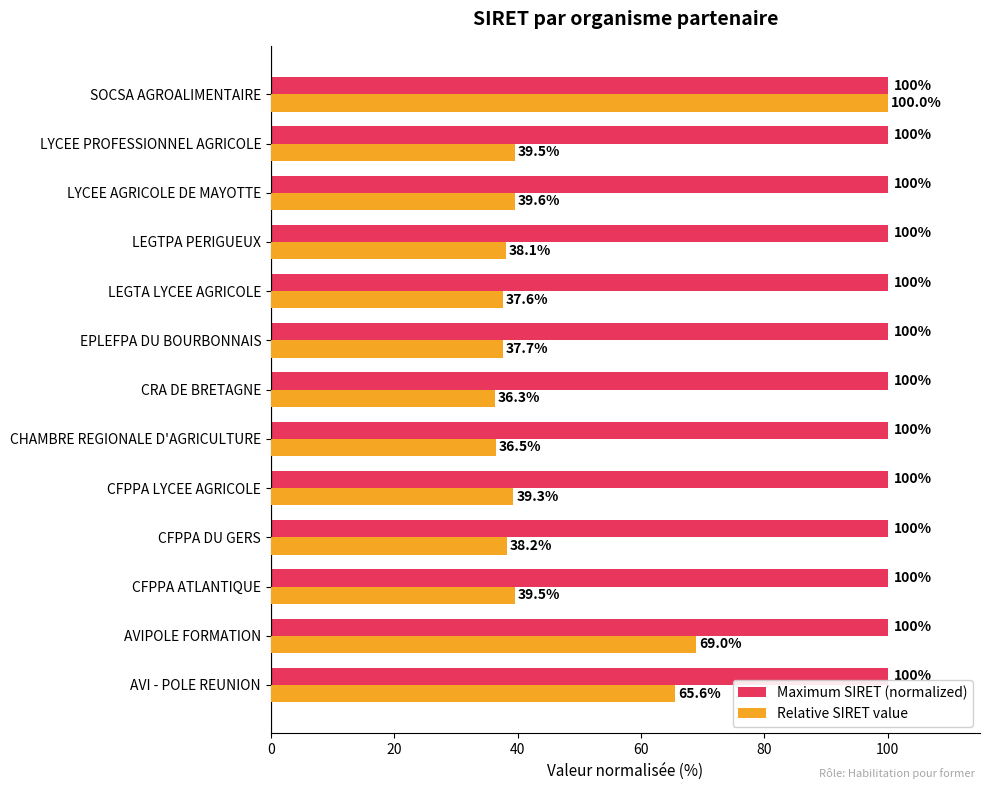

List the series in order of their overall mean, lowest first.

Relative SIRET value, Maximum SIRET (normalized)